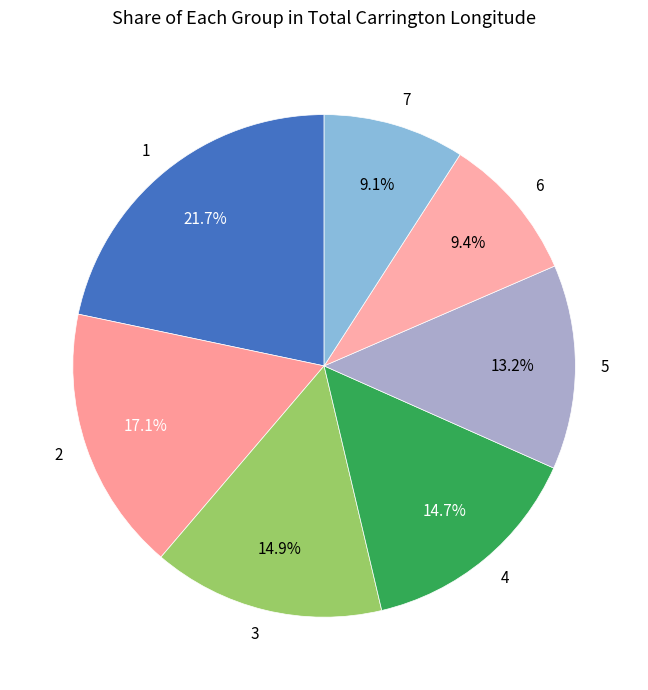

Is there any slice that represents more than half of the pie?

No